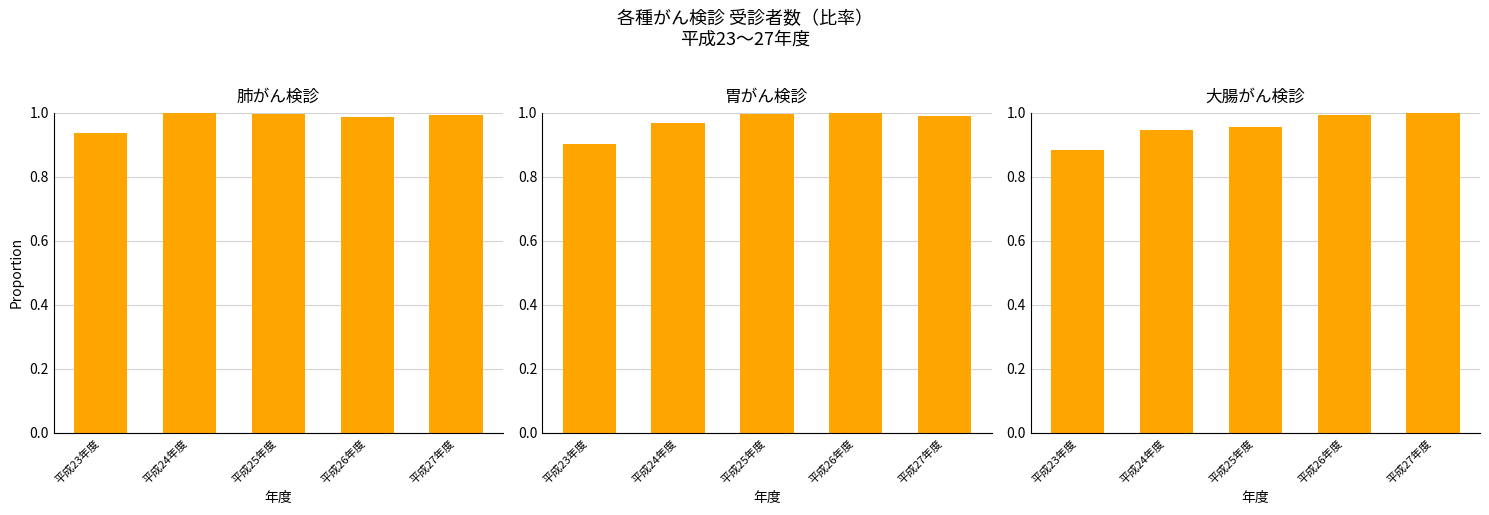

Reading right to left, what are all the values shown in this chart?

肺がん検診: 1.0	1.0	1.0	1.0	0.9
胃がん検診: 1.0	1.0	1.0	1.0	0.9
大腸がん検診: 1.0	1.0	1.0	0.9	0.9